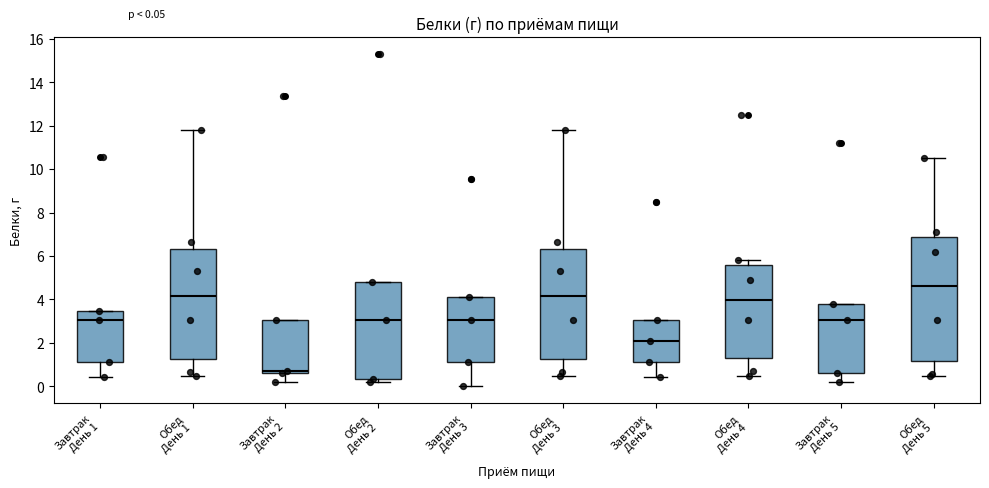

Comparing the boxes themselves (not the whiskers), which one is the tallest?

Обед День 5